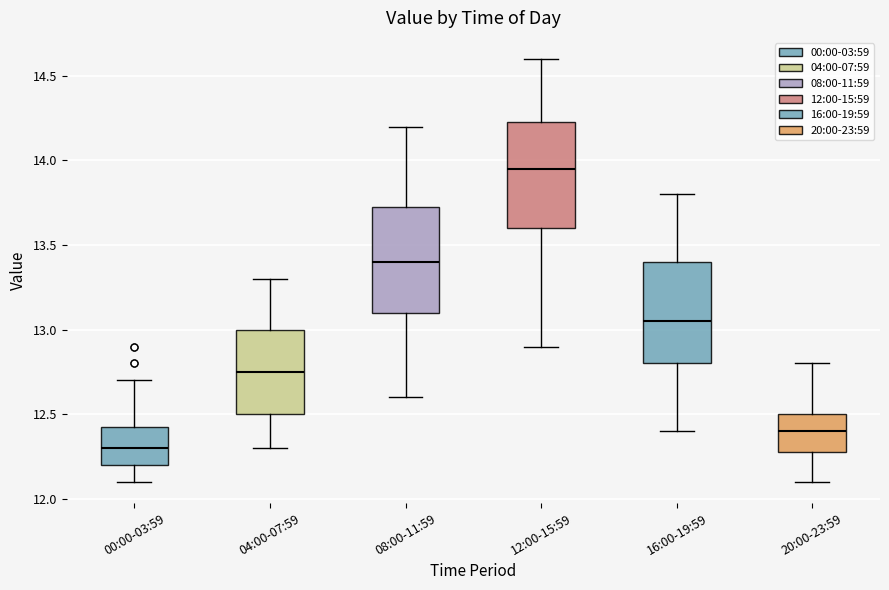

Where is the lower edge of the box for 04:00-07:59 on the y-axis? The values are not printed on the chart, so give them approximately, as read against the axis.

12.50